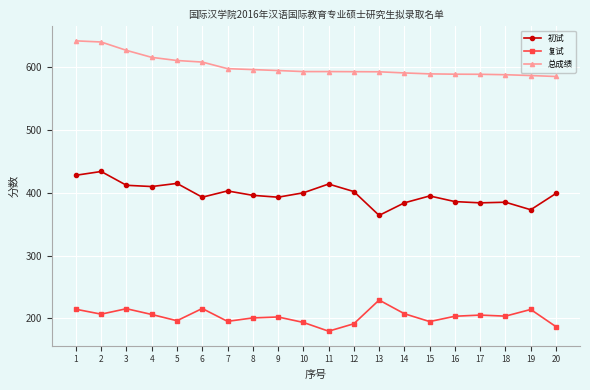

Where does the 复试 series first go above 203?

1